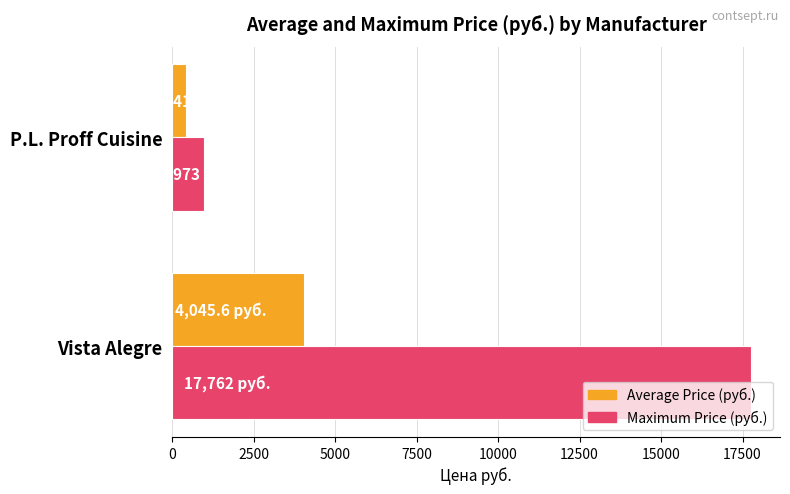

What are all the series names shown in the legend?

Average Price (руб.), Maximum Price (руб.)